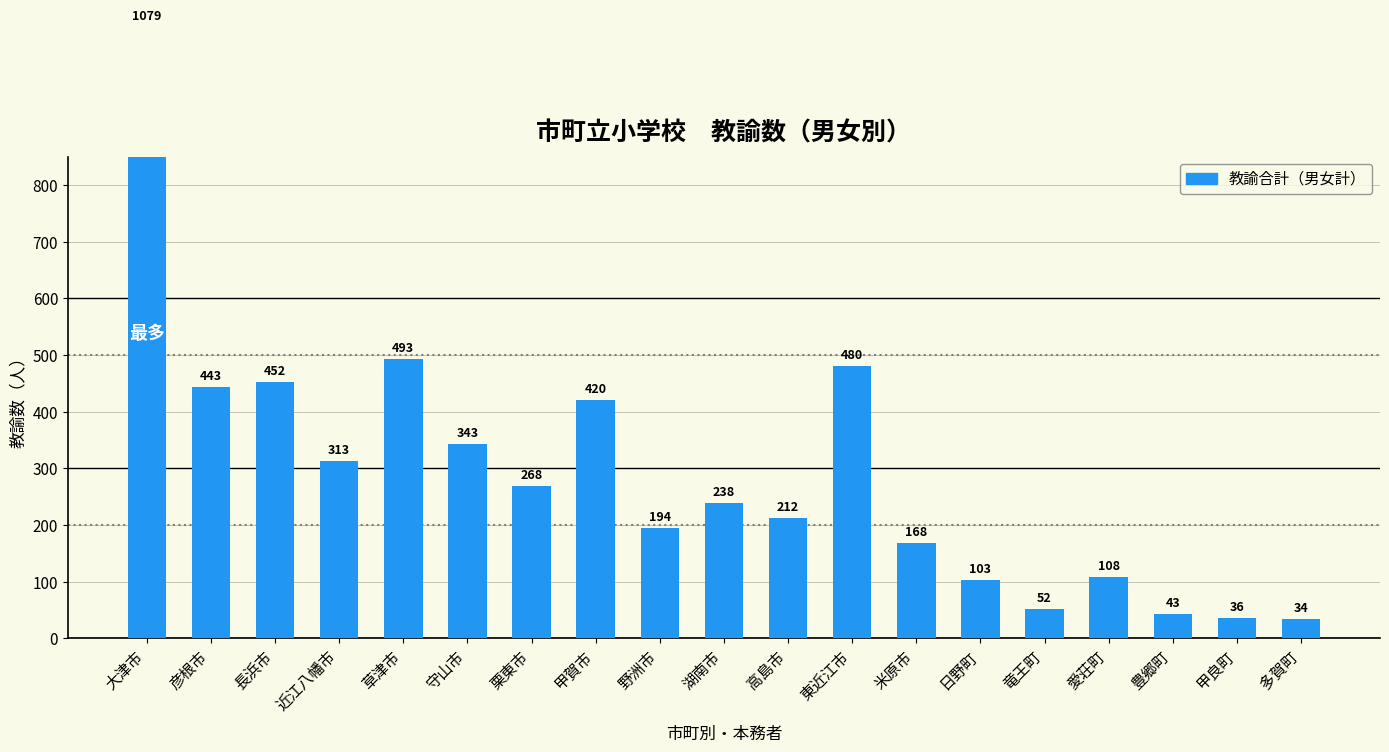

True or false: the data shows 295 at 彦根市.

False